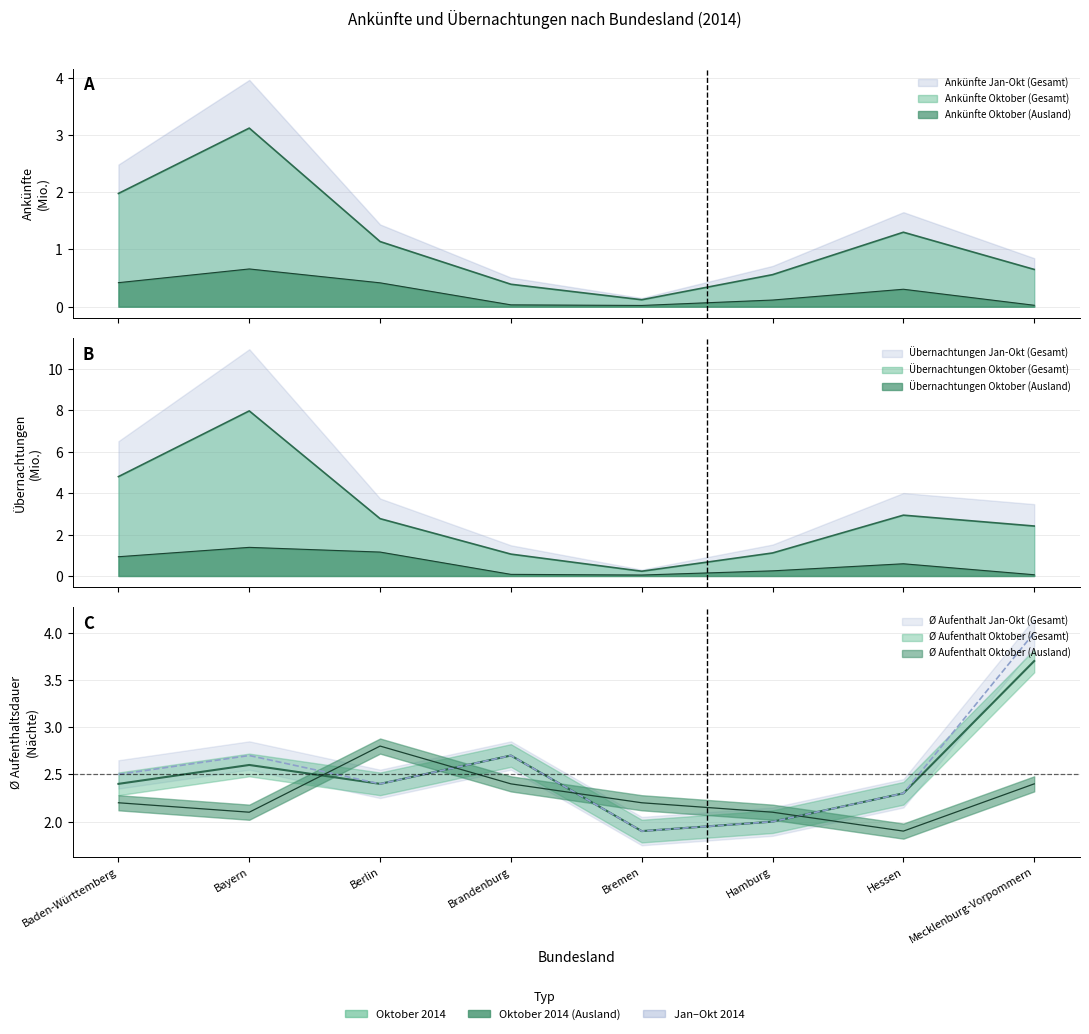

Does the chart have visible grid lines?

Yes